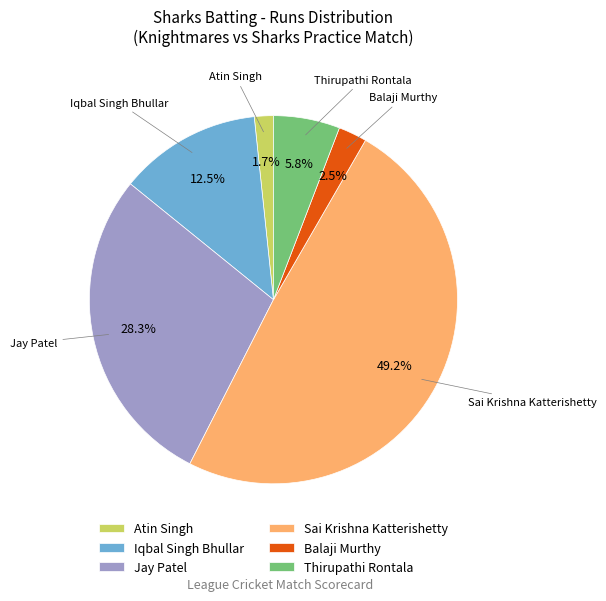

Which slice is the largest?

Sai Krishna Katterishetty